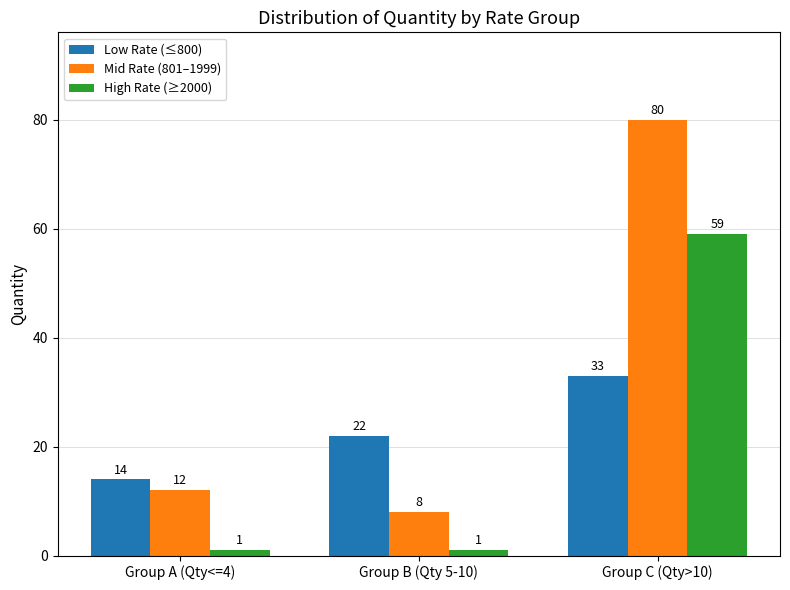

Is it true that High Rate (≥2000) equals 1 at Group B (Qty 5-10)?

True